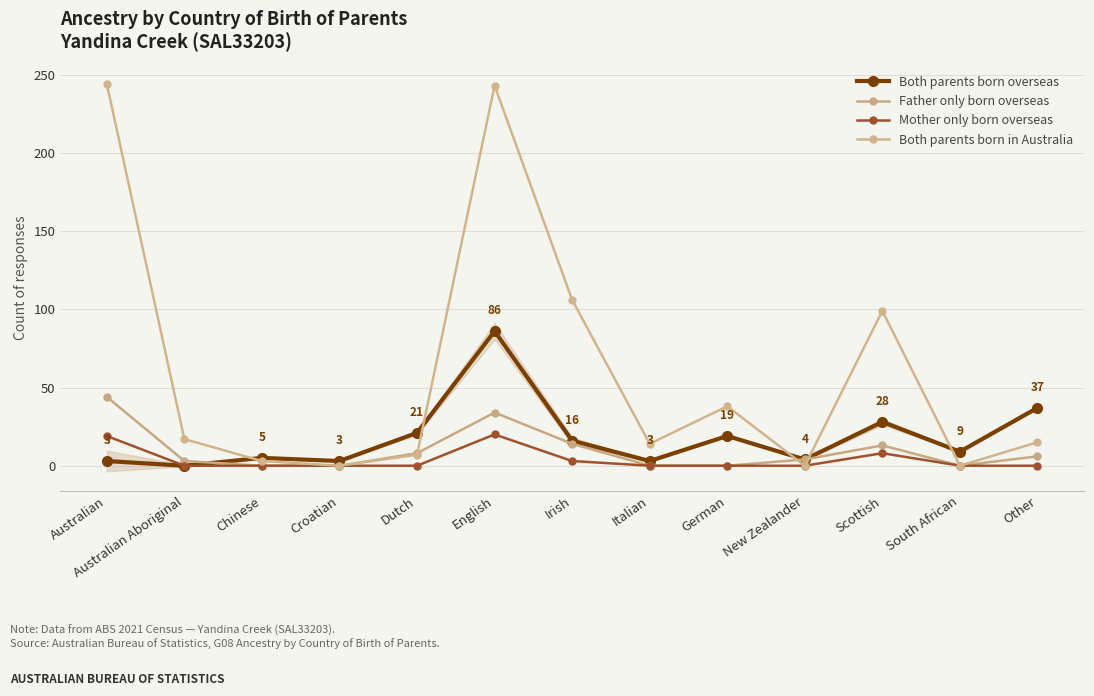

True or false: Both parents born overseas has a value of 19 at German.

True